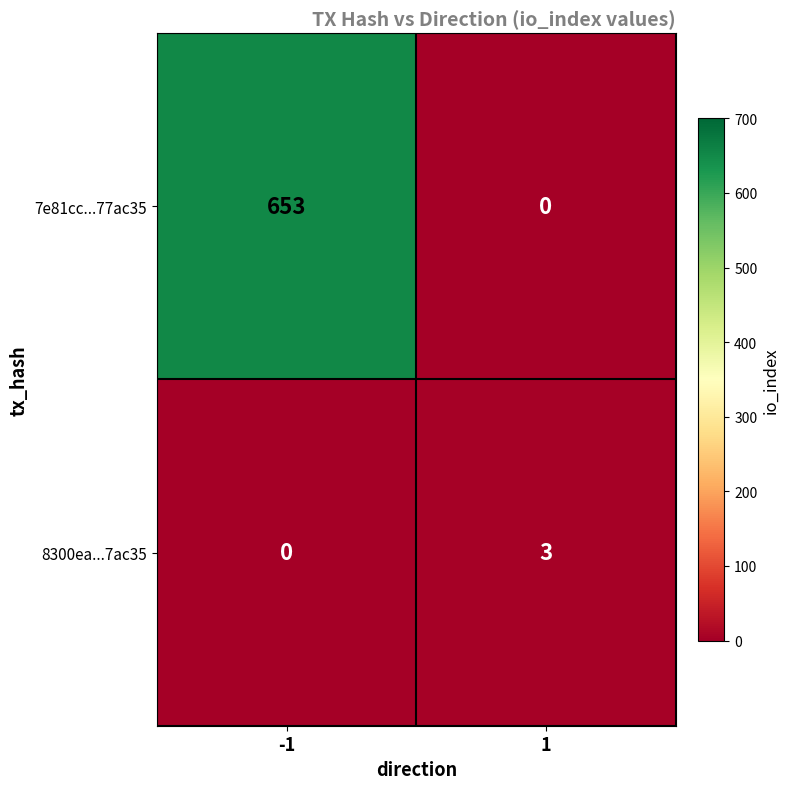

Read the 8300ea...7ac35 value at 1.

3